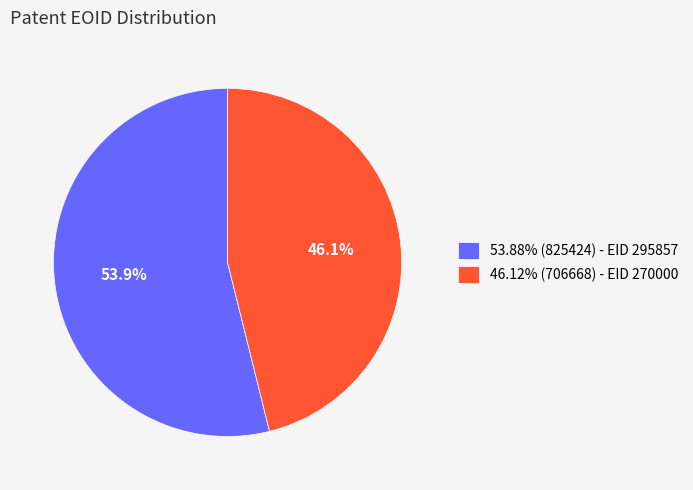

What portion of the pie excludes 53.88% (825424) - EID 295857?

46.1%